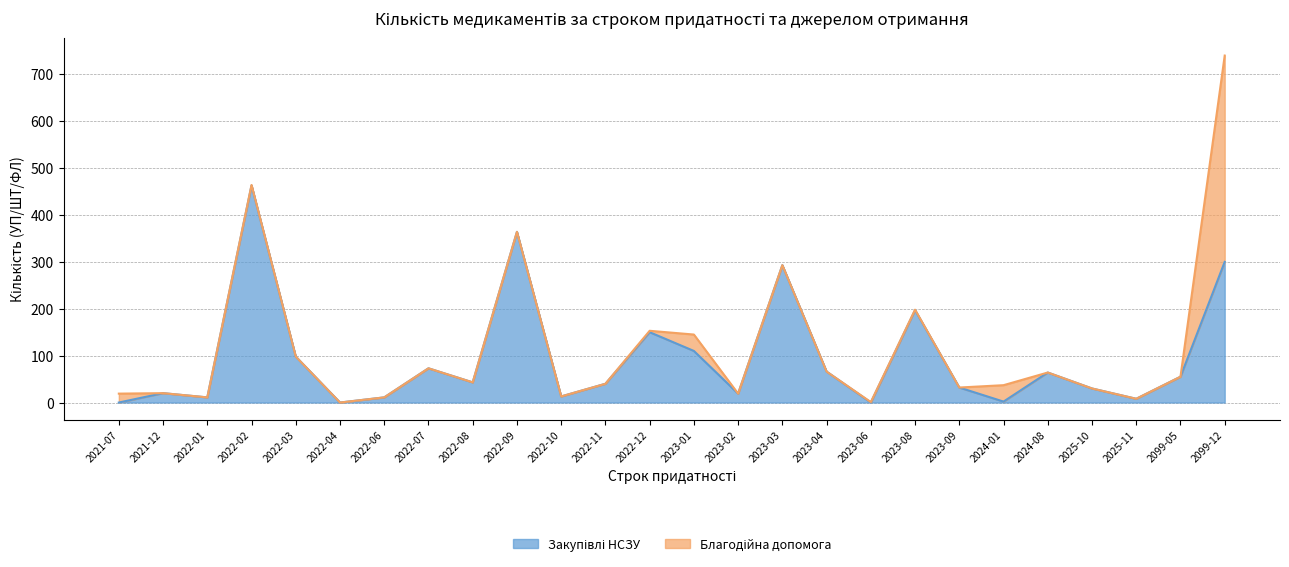

True or false: the data shows 40 at 2022-11.

True